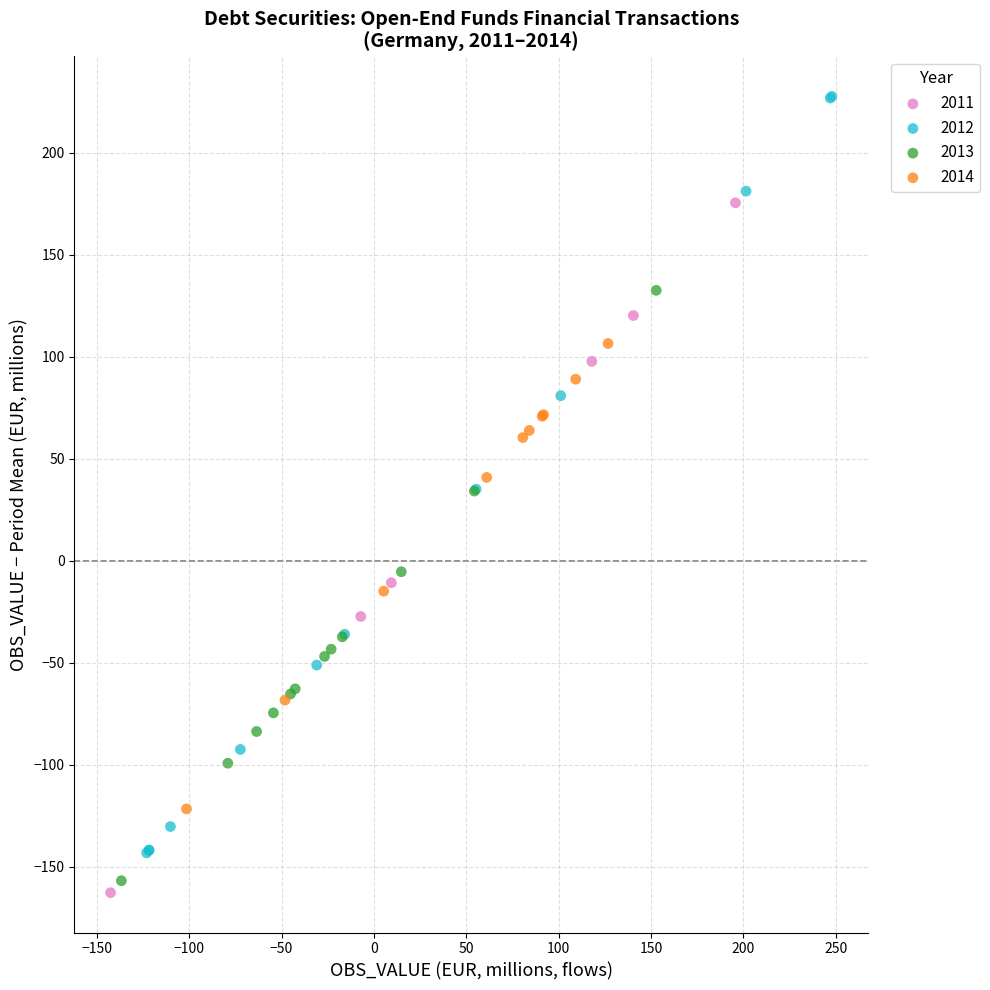

Which series has the widest spread of Y values?

2012